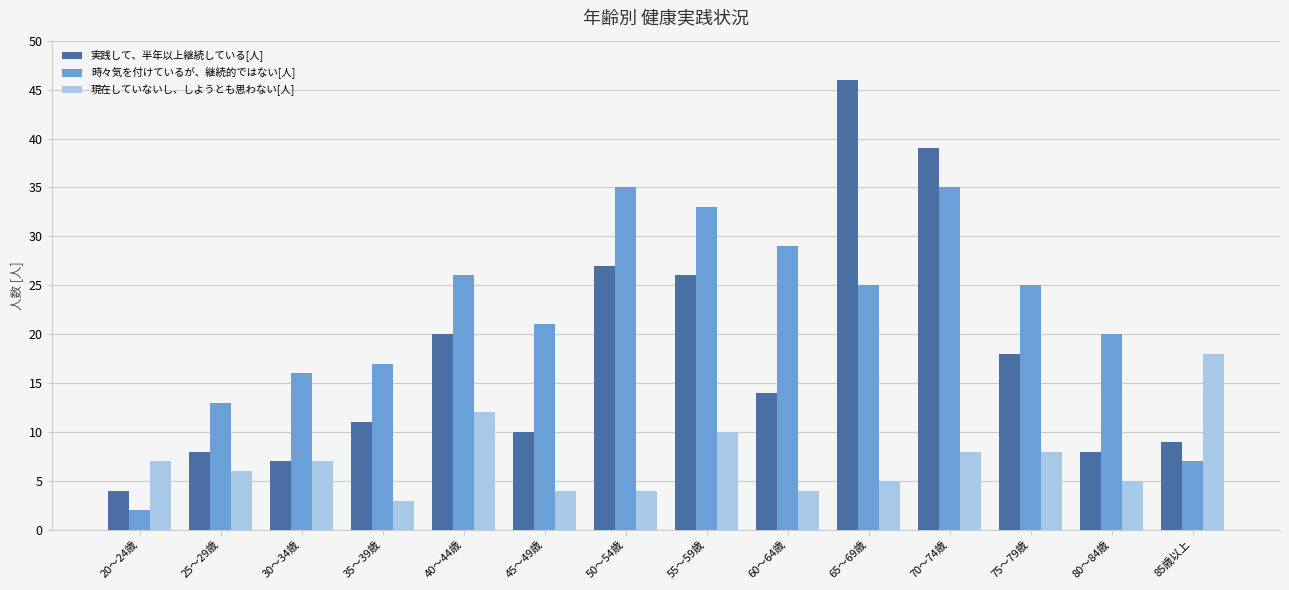

How many data points in 時々気を付けているが、継続的ではない[人] are less than 25?

7